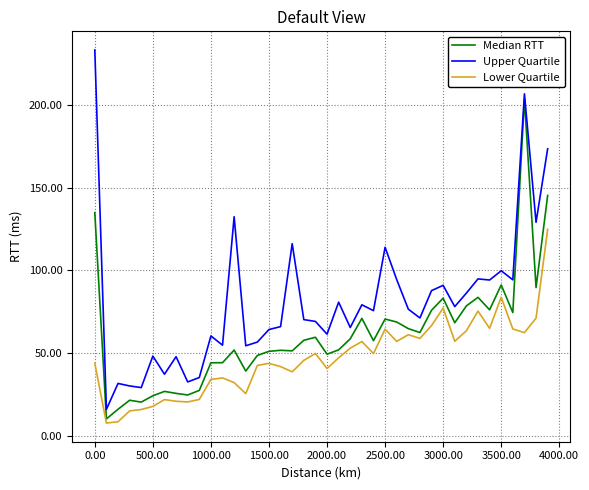

What is the difference between the second highest and second lowest values in the Median RTT series?

129.2